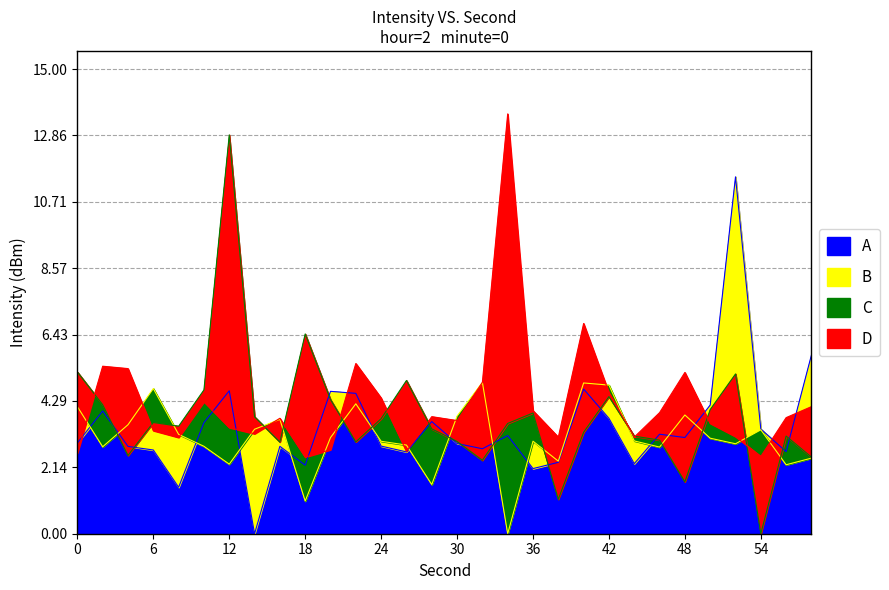

What is the spread (max minus min) of values at 0?

2.6